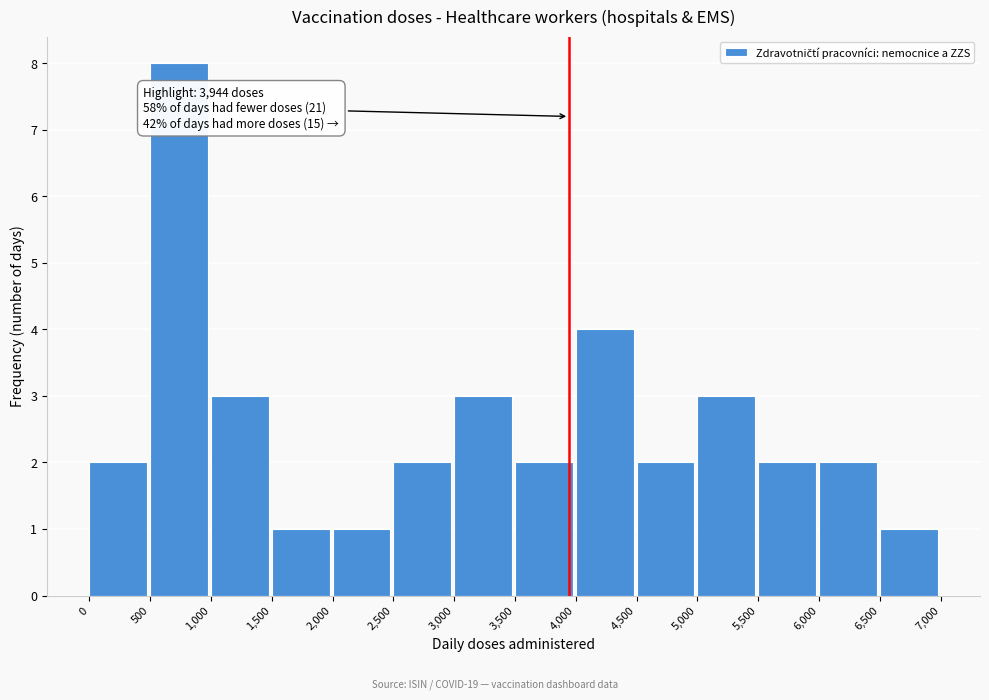

Over which range of the x-axis is the bar tallest?

500 to 1,000